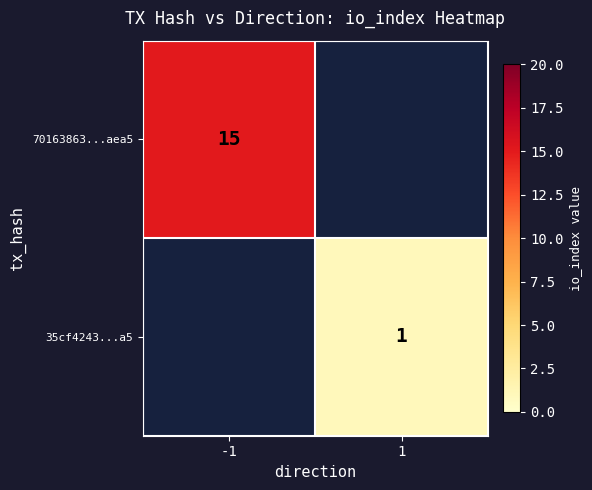

Is the value of 35cf4243...a5 at 1 greater than the value of 70163863...aea5 at -1?

No